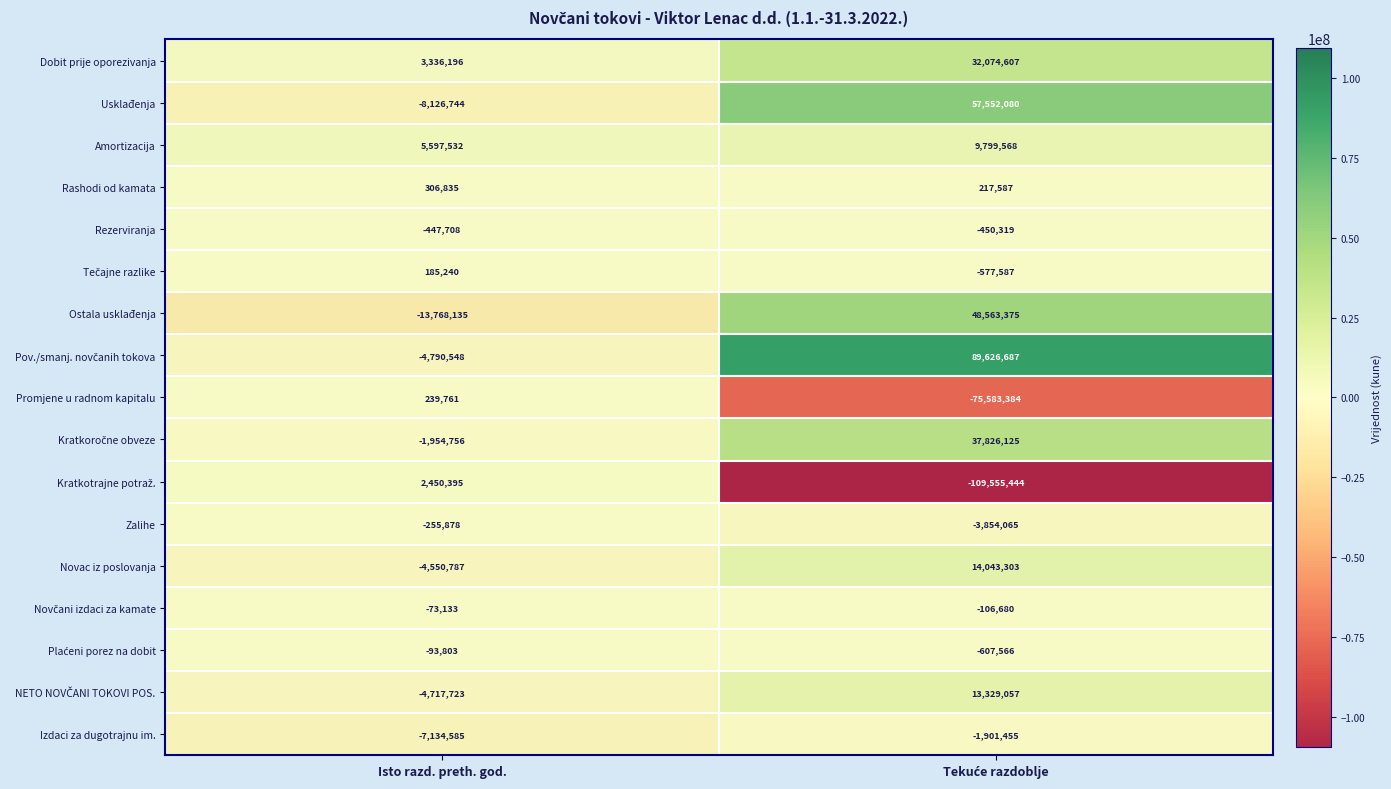

What is the lowest value of the Izdaci za dugotrajnu im. series?

-7134585